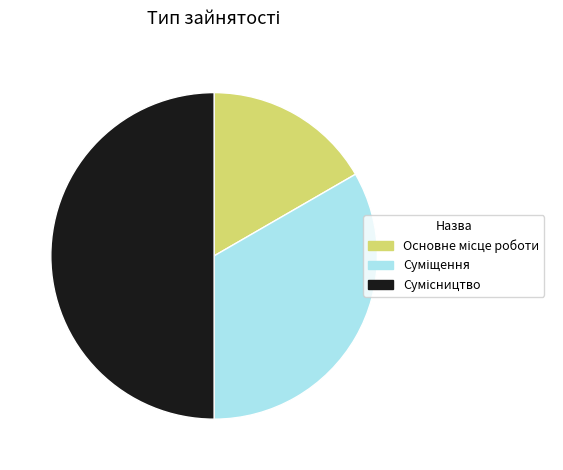

Is it true that Основне місце роботи is 17% of the pie?

True